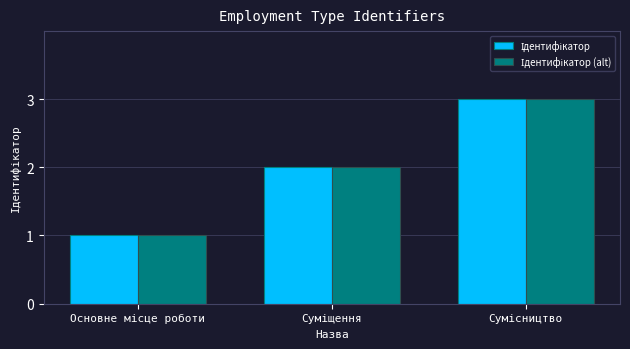

What is the maximum value shown in the chart?

3